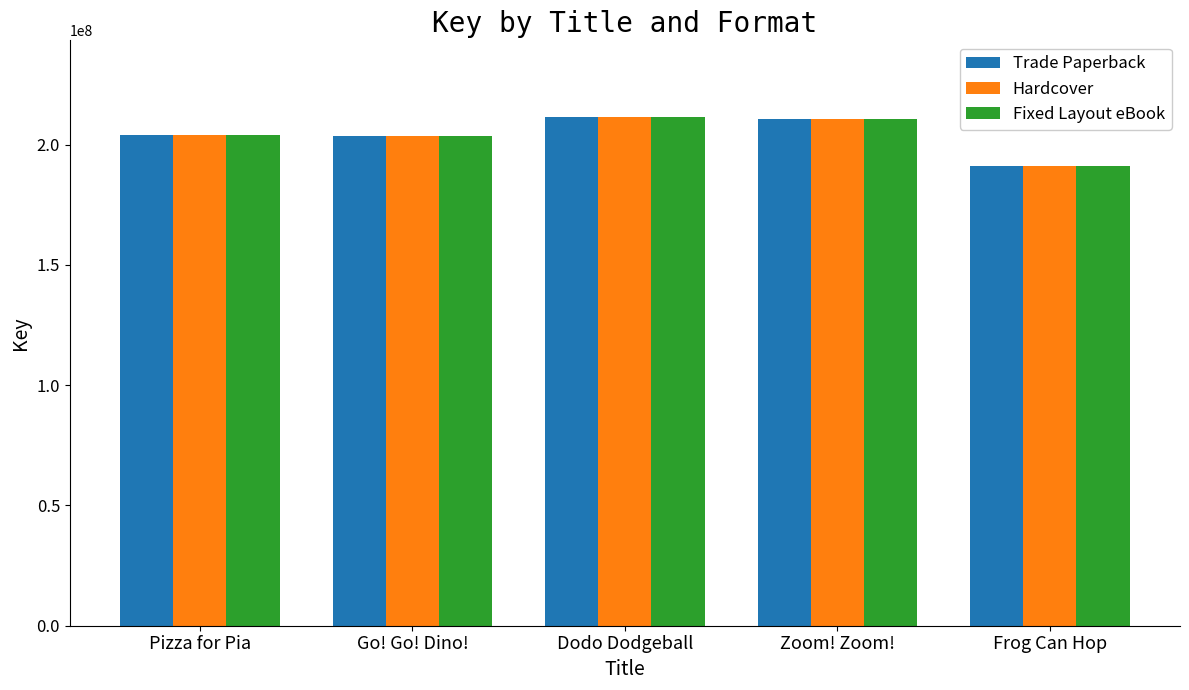

How many groups of bars are there?

5